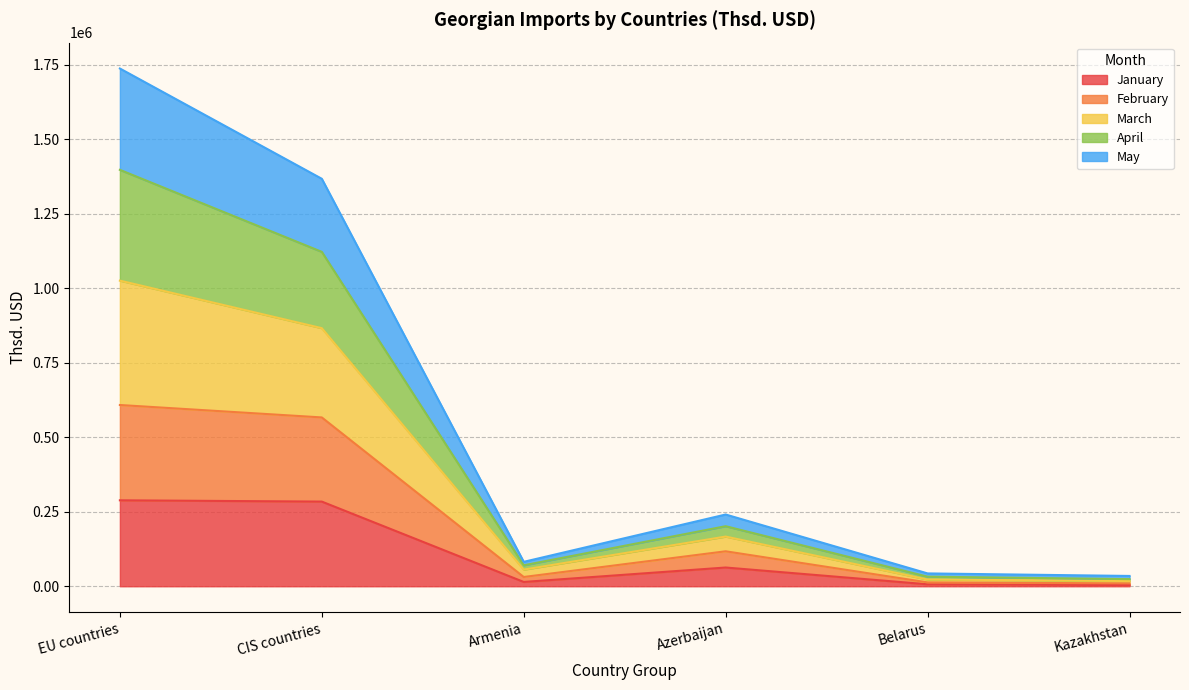

At which category is the sum across all series the highest?

EU countries